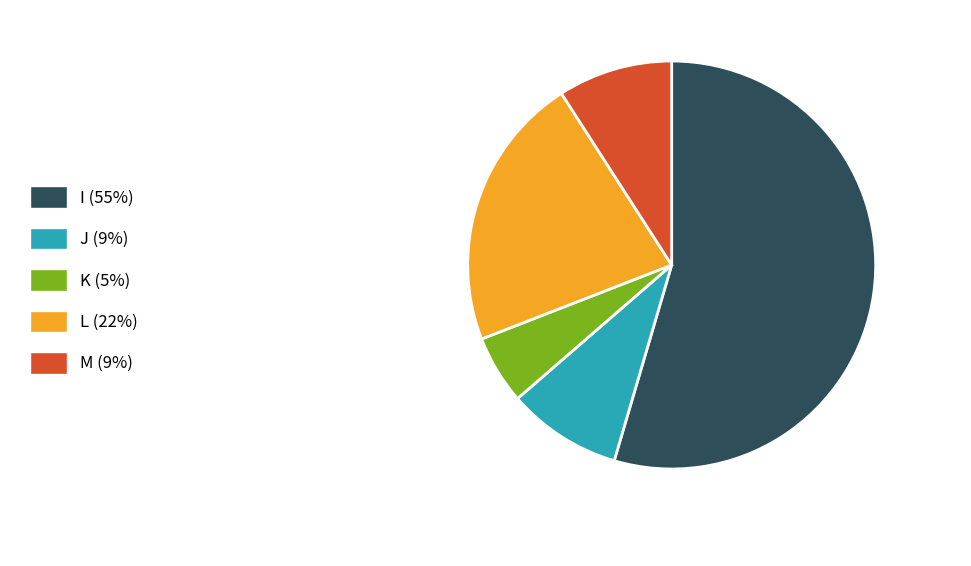

Is there a majority slice in this chart?

Yes